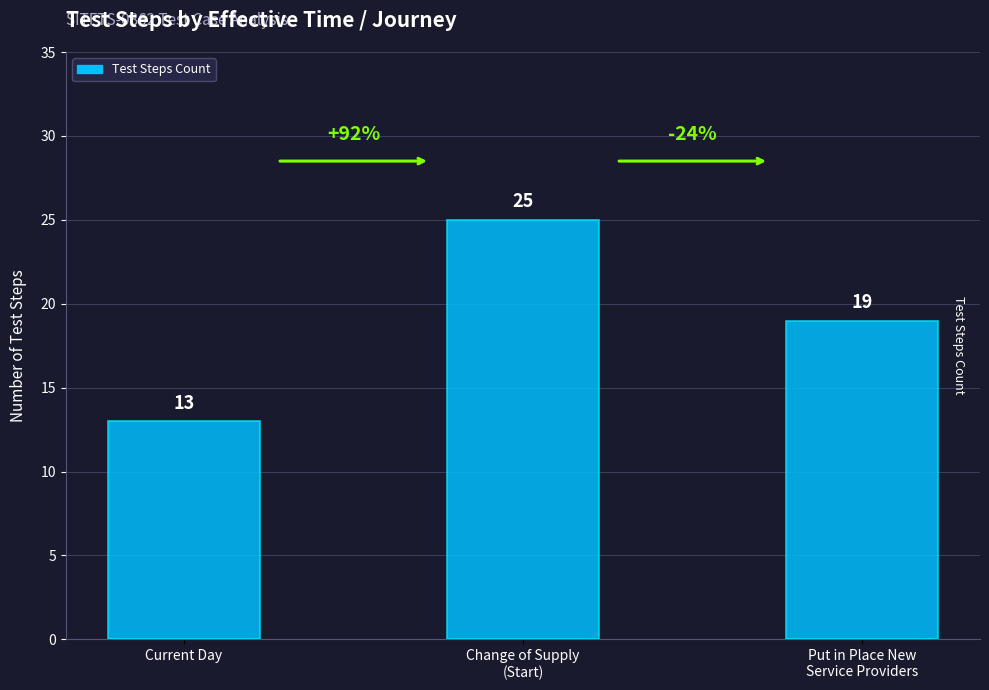

Reading left to right, extract all data points from this chart.

Current Day=13	Change of Supply
(Start)=25	Put in Place New
Service Providers=19